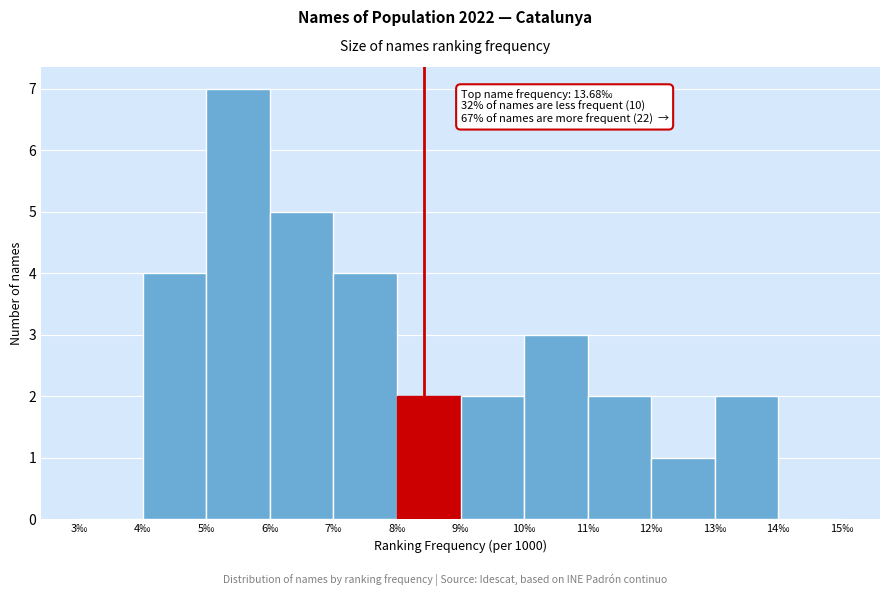

Over which range of the x-axis is the bar tallest?

5 to 6